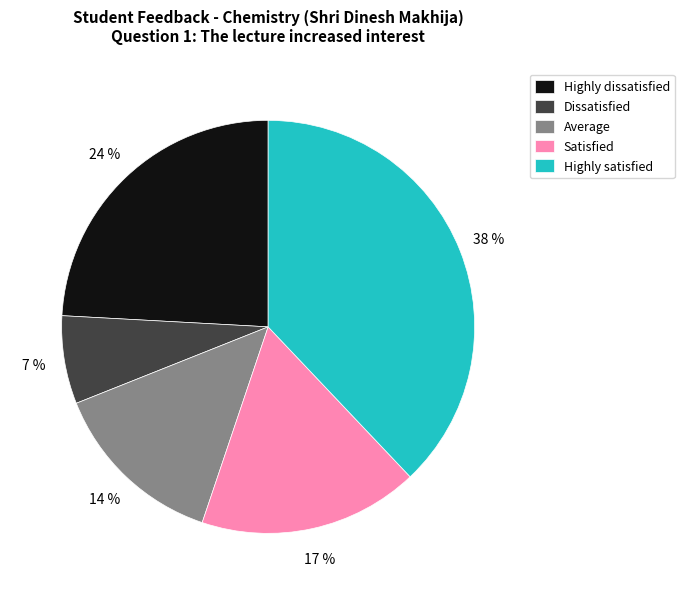

Is there any slice that represents more than half of the pie?

No